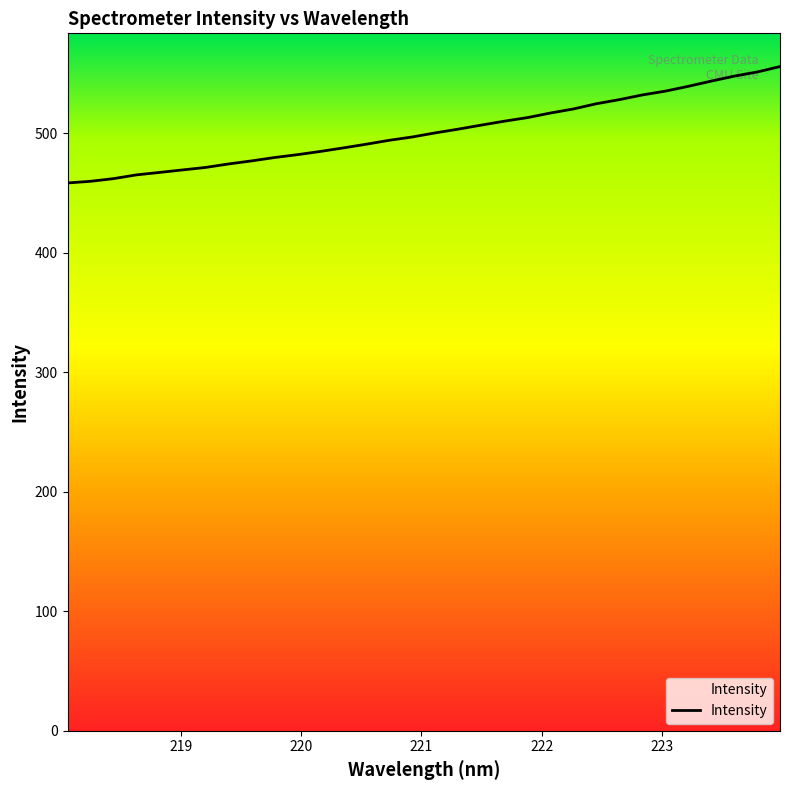

What is the maximum value shown in the chart?

555.7